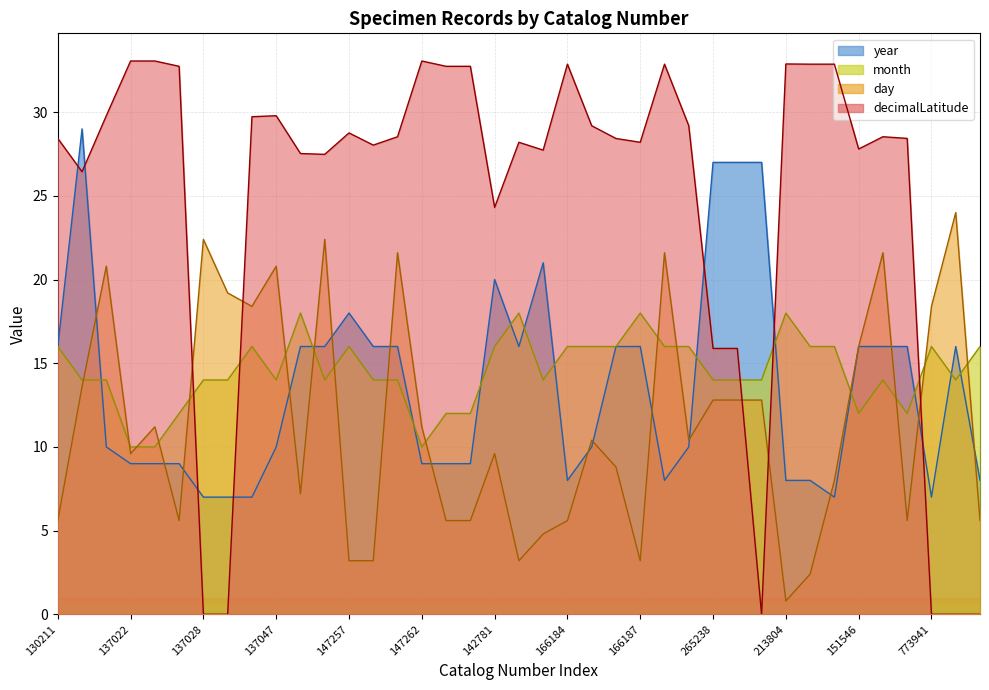

Reading left to right, transcribe all the data shown in this chart.

year: 16.0	29.0	10.0	9.0	9.0	9.0	7.0	7.0	7.0	10.0	16.0	16.0	18.0	16.0	16.0	9.0	9.0	9.0	20.0	16.0	21.0	8.0	10.0	16.0	16.0	8.0	10.0	27.0	27.0	27.0	8.0	8.0	7.0	16.0	16.0	16.0	7.0	16.0	8.0
month: 16.0	14.0	14.0	10.0	10.0	12.0	14.0	14.0	16.0	14.0	18.0	14.0	16.0	14.0	14.0	10.0	12.0	12.0	16.0	18.0	14.0	16.0	16.0	16.0	18.0	16.0	16.0	14.0	14.0	14.0	18.0	16.0	16.0	12.0	14.0	12.0	16.0	14.0	16.0
day: 5.6	13.6	20.8	9.6	11.2	5.6	22.4	19.2	18.4	20.8	7.2	22.4	3.2	3.2	21.6	11.2	5.6	5.6	9.6	3.2	4.8	5.6	10.4	8.8	3.2	21.6	10.4	12.8	12.8	12.8	0.8	2.4	8.0	16.0	21.6	5.6	18.4	24.0	5.6
decimalLatitude: 28.4	26.4	29.8	33.1	33.1	32.7	0.0	0.0	29.7	29.8	27.5	27.5	28.8	28.0	28.5	33.1	32.7	32.7	24.3	28.2	27.7	32.9	29.2	28.4	28.2	32.9	29.2	15.9	15.9	0.0	32.9	32.9	32.9	27.8	28.5	28.4	0.0	0.0	0.0